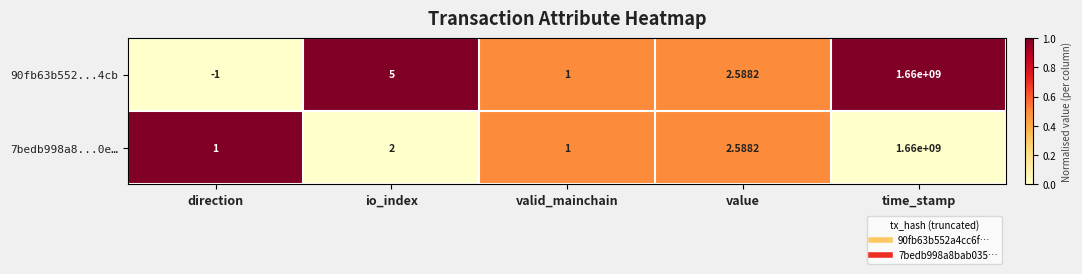

How many values in the 90fb63b552...4cb series exceed 2?

3